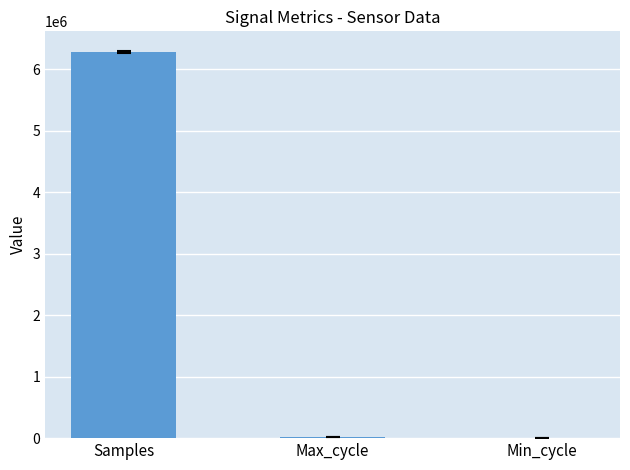

At which label is the value closest to 3144794?

Max_cycle